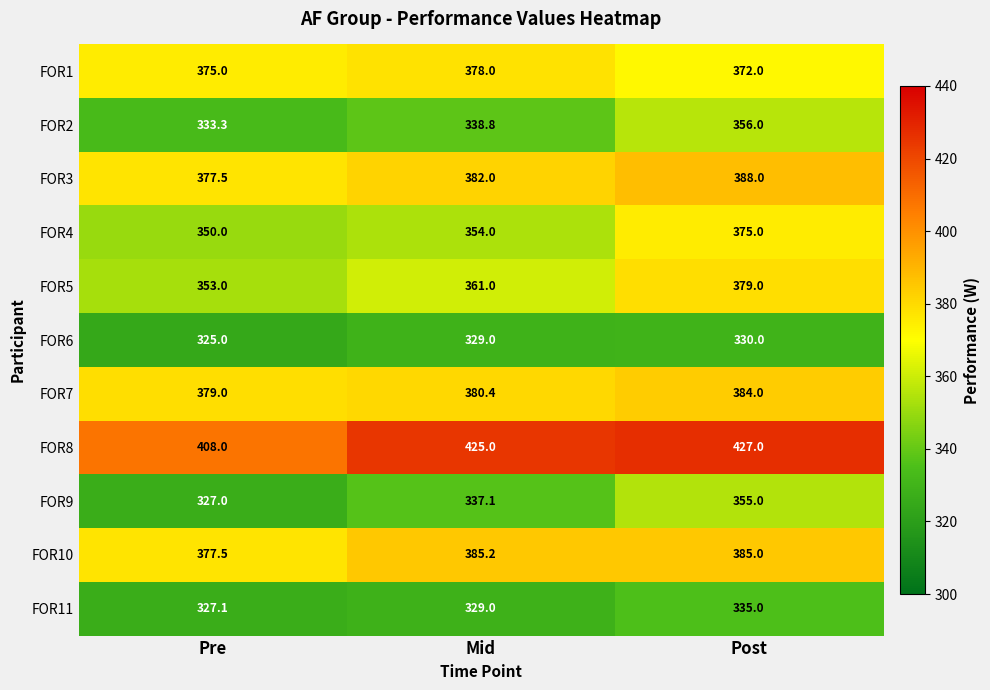

Which series has the largest total across all categories?

FOR8